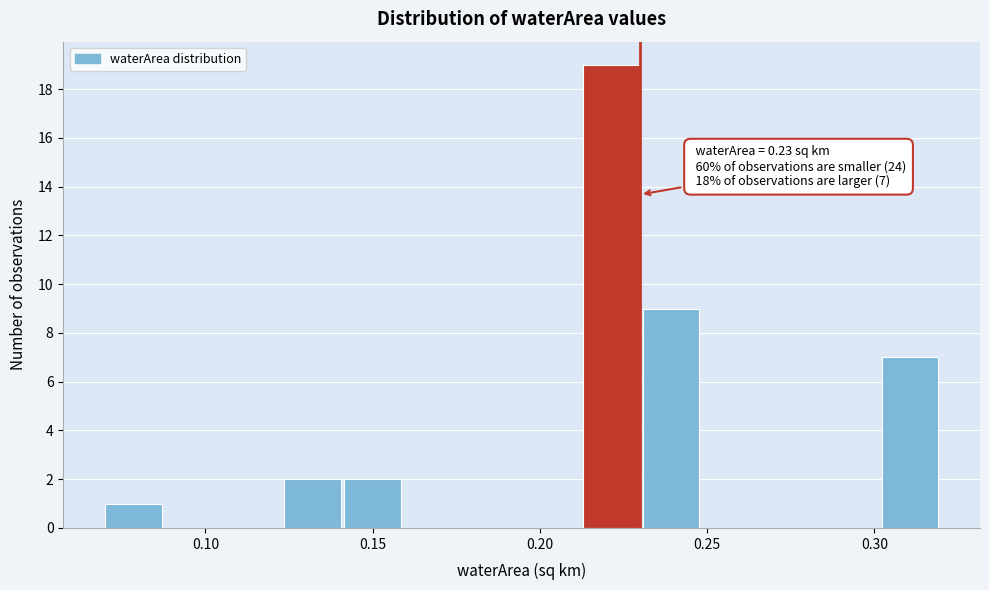

Read against the x-axis, roughly where is the centre of the tallest bar?

0.220